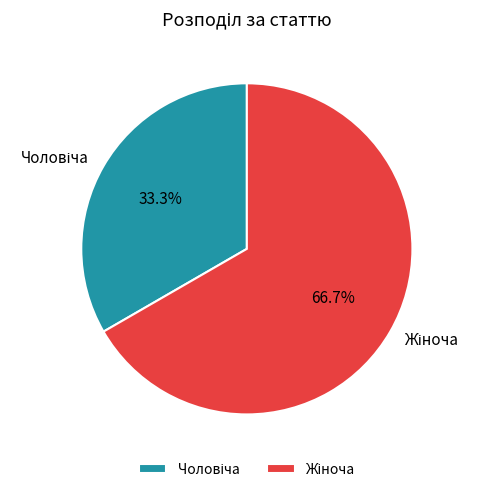

Is there a majority slice in this chart?

Yes